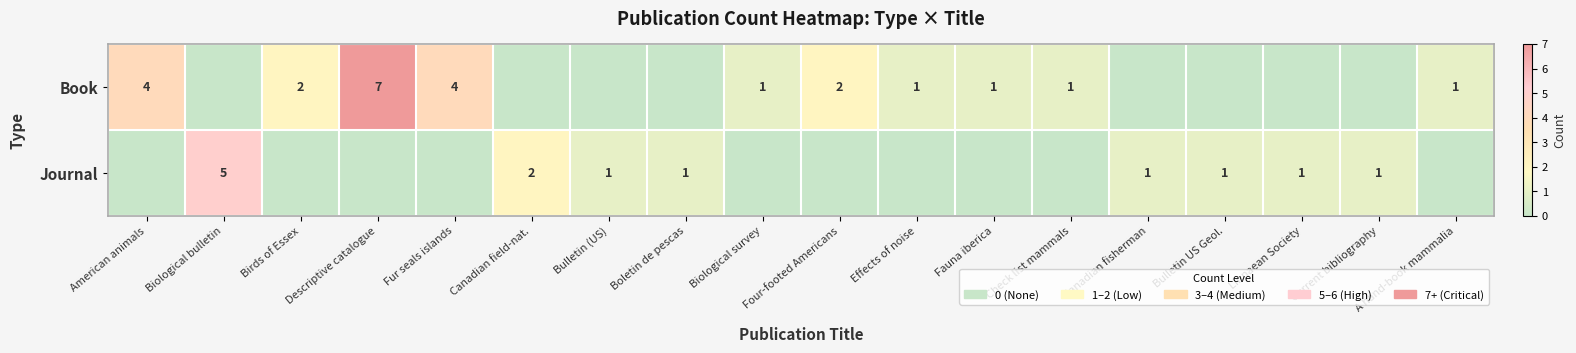

True or false: Journal has a value of 2 at Canadian field-nat..

True